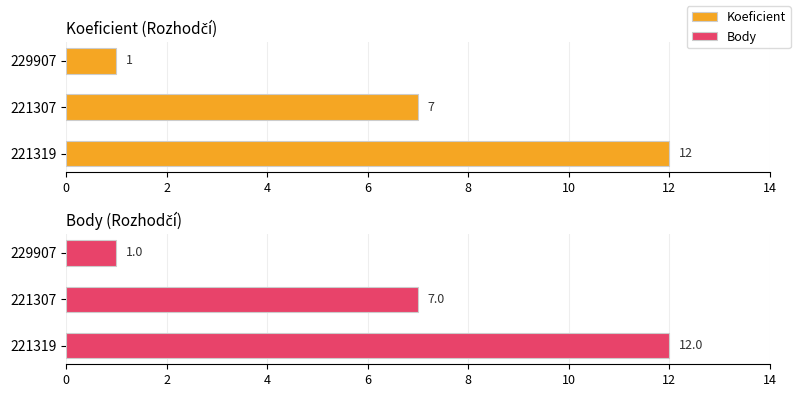

The Body series shows 7 at 221319. True or false?

False